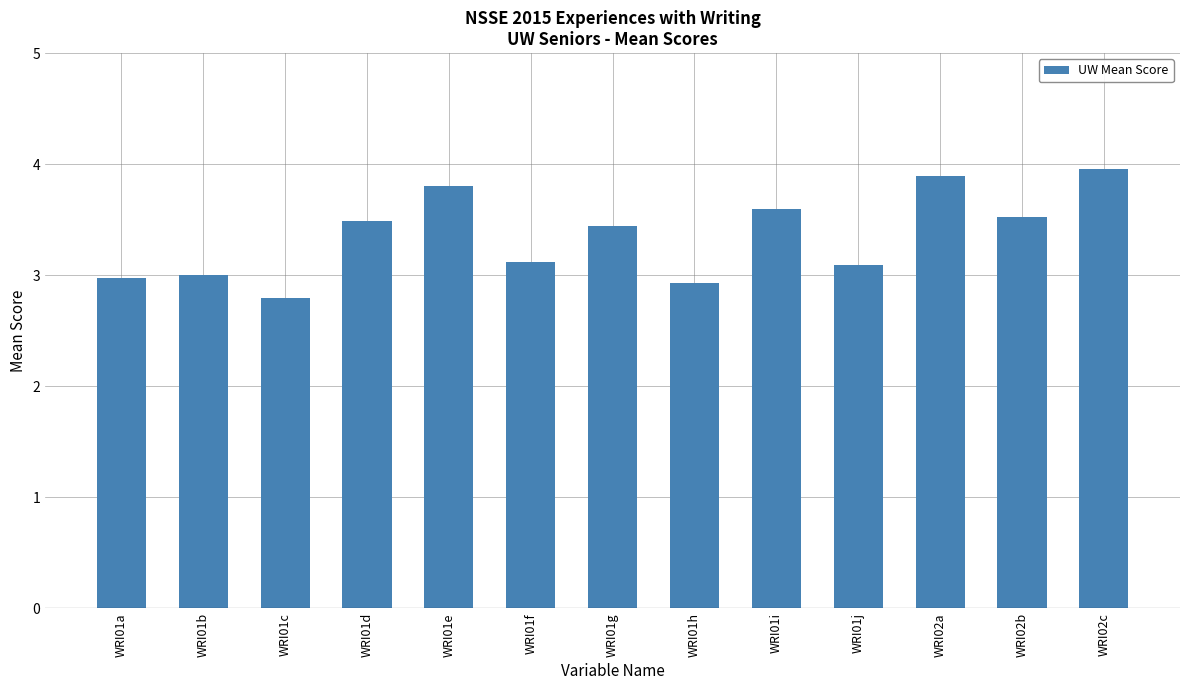

Reading left to right, extract all data points from this chart.

WRI01a=3.0	WRI01b=3.0	WRI01c=2.8	WRI01d=3.5	WRI01e=3.8	WRI01f=3.1	WRI01g=3.4	WRI01h=2.9	WRI01i=3.6	WRI01j=3.1	WRI02a=3.9	WRI02b=3.5	WRI02c=4.0